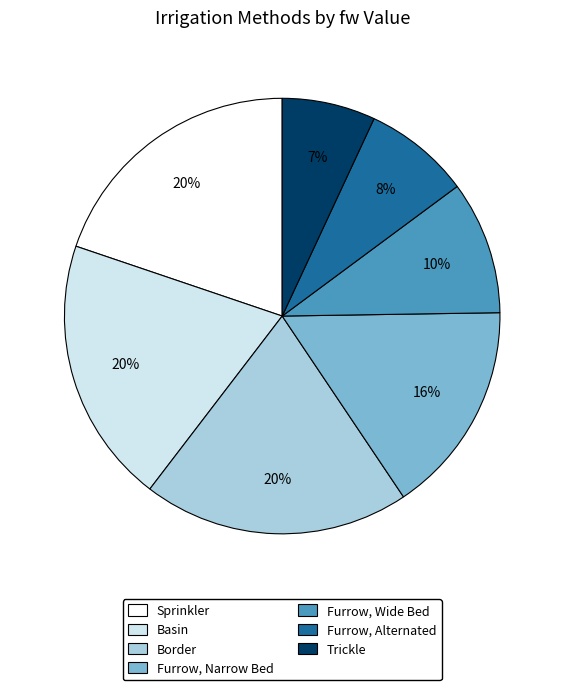

Which slice is the smallest?

Trickle